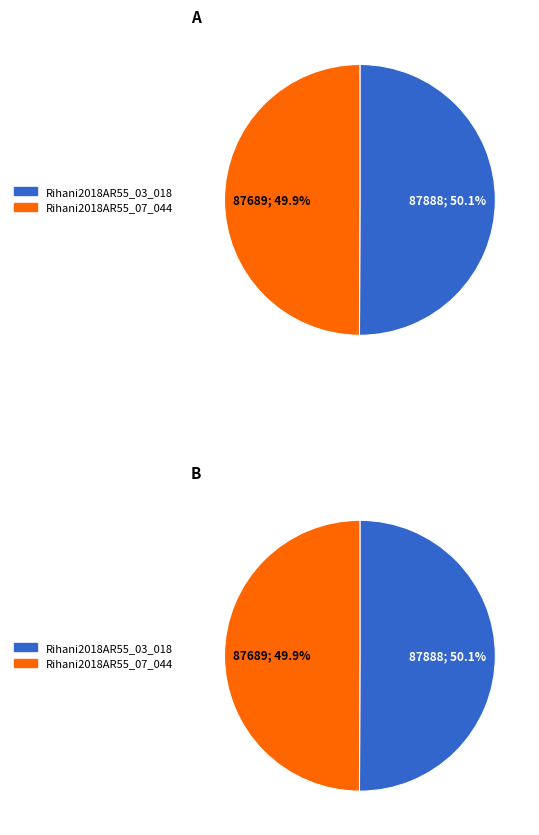

To the nearest percent, what percentage of the pie is Rihani2018AR55_03_018?

50%